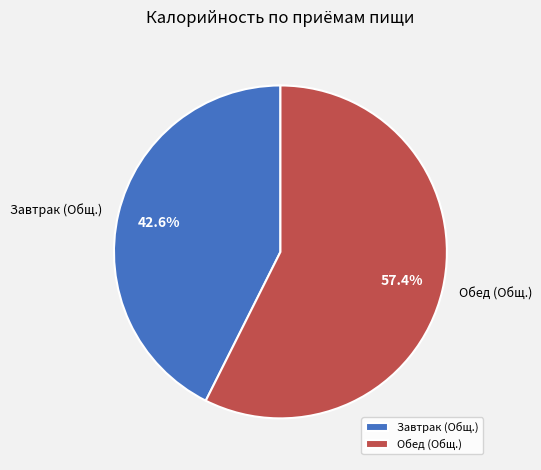

Combined, what portion of the pie is Обед (Общ.) and Завтрак (Общ.)?

100.0%